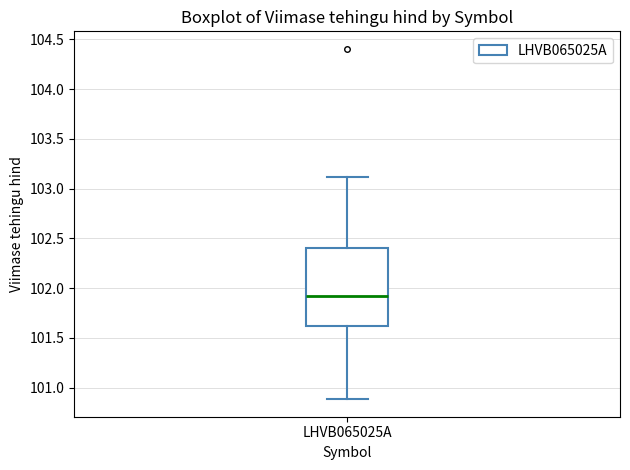

Where does the median line of the box for LHVB065025A sit on the y-axis? The values are not printed on the chart, so give them approximately, as read against the axis.

101.95